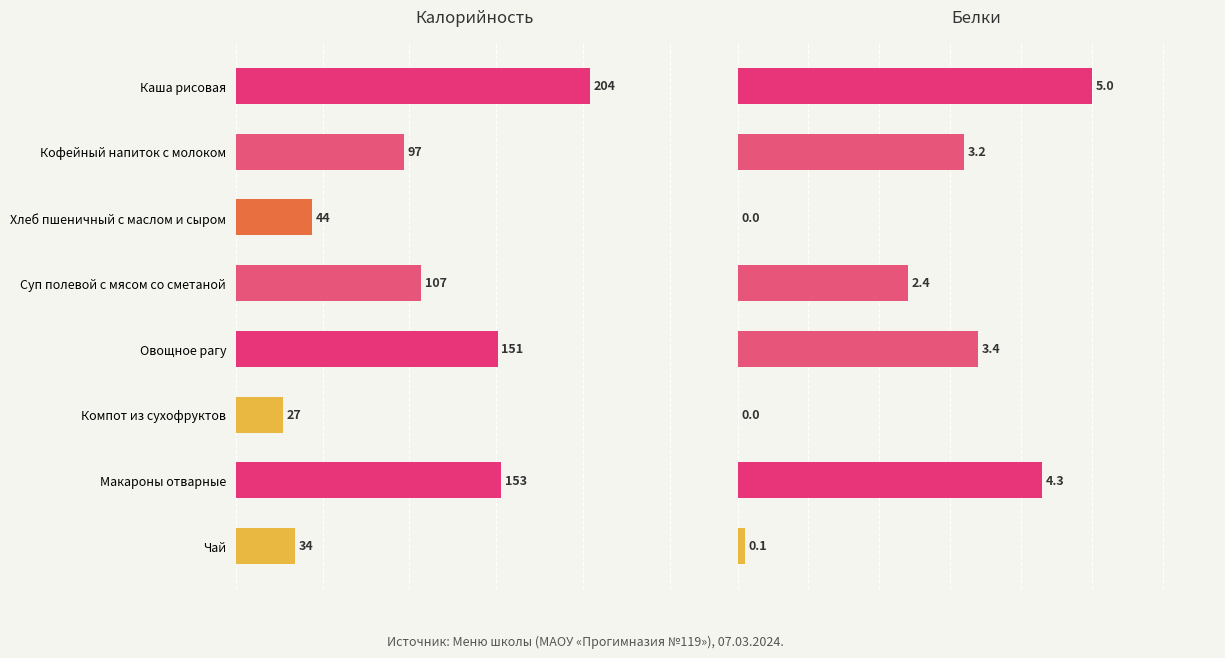

List the series in order of their peak value, highest first.

Калорийность, Белки